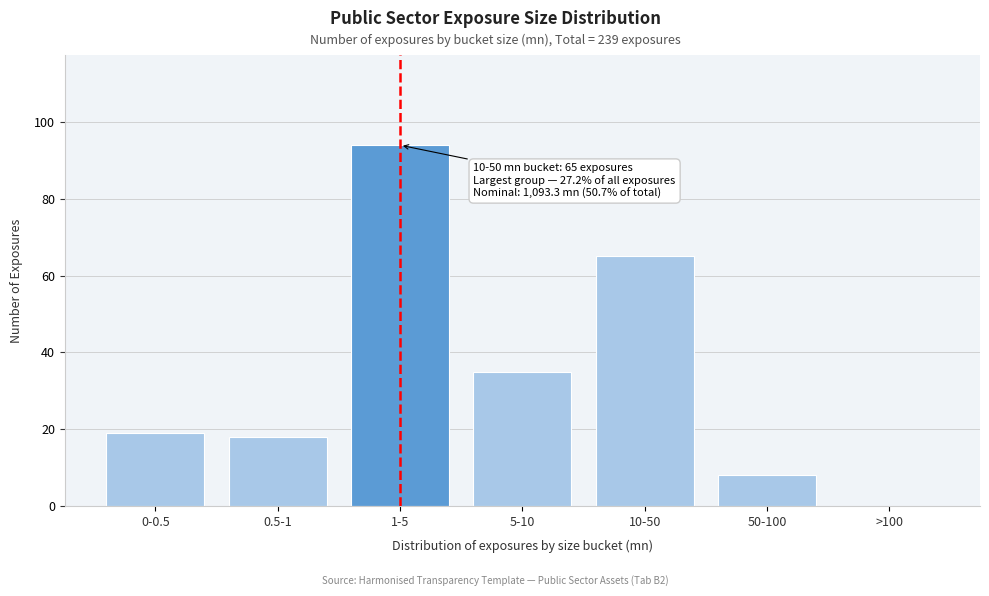

Reading right to left, list all the values displayed in this chart.

>100=0	50-100=8	10-50=65	5-10=35	1-5=94	0.5-1=18	0-0.5=19